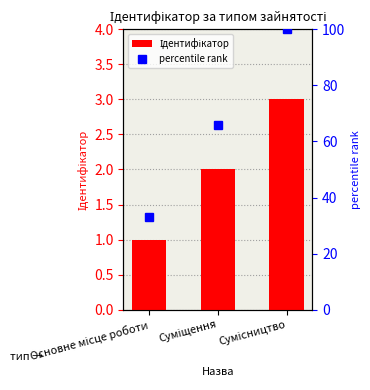

The Ідентифікатор series shows 3 at Сумісництво. True or false?

True